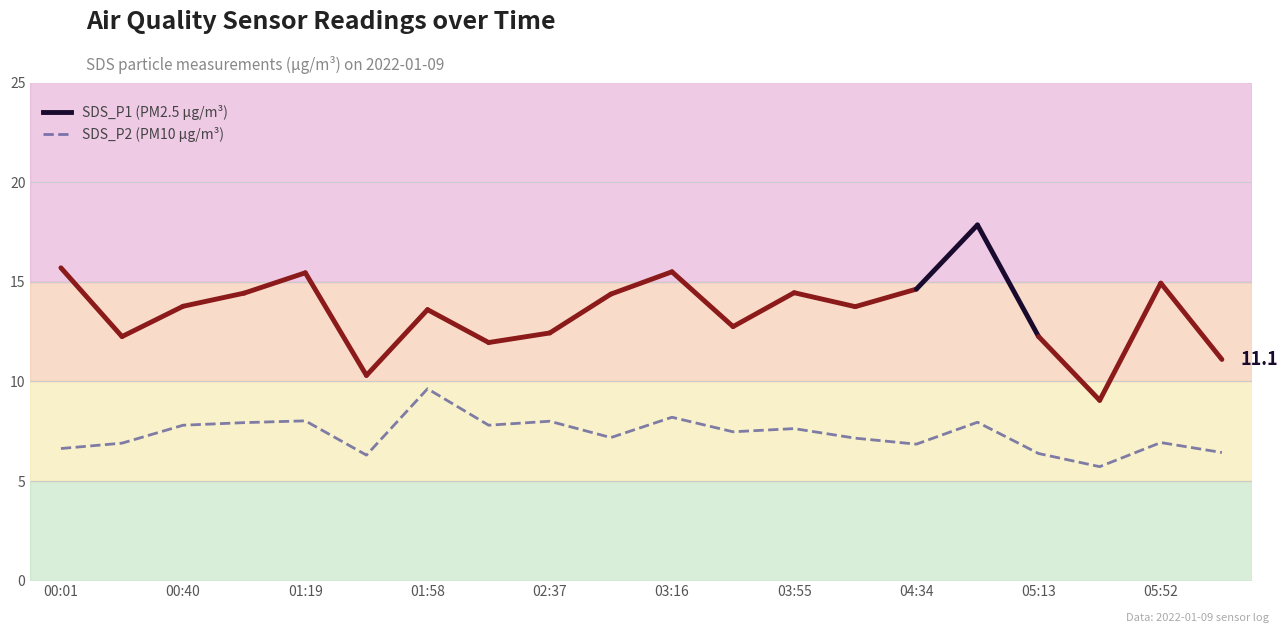

What is the difference between the maximum and minimum values?

3.9